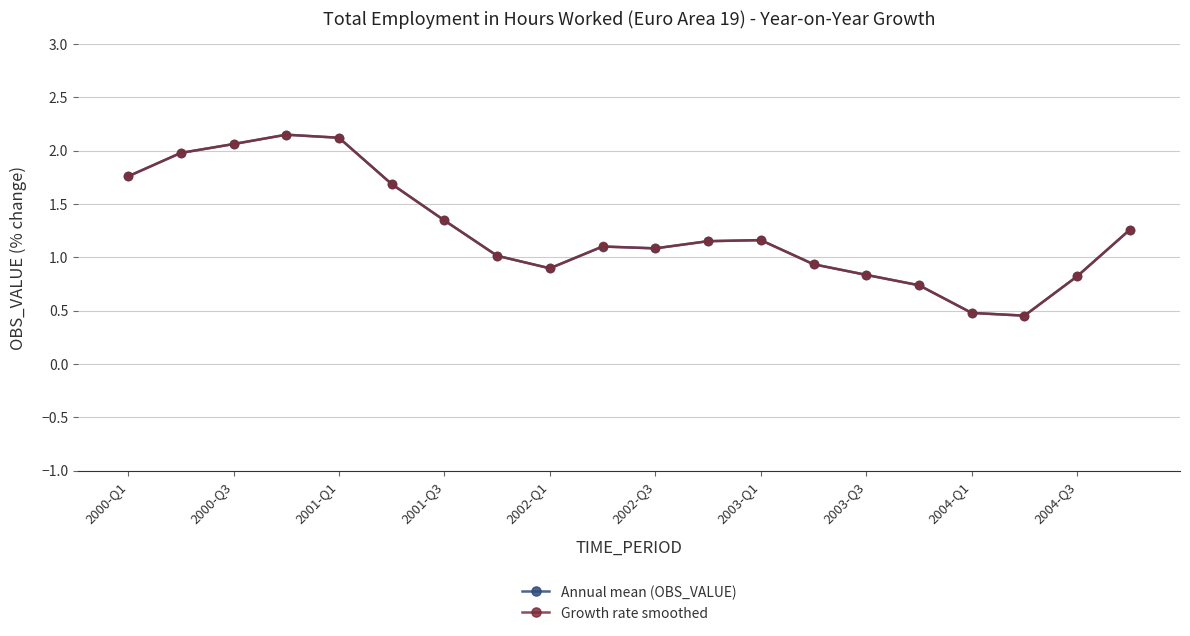

What is the value of the Annual mean (OBS_VALUE) point at the 2nd from the left?

2.0